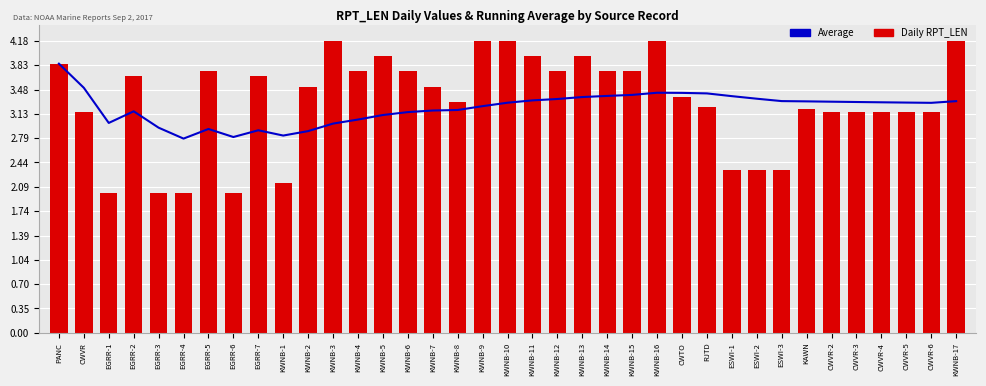

What is the maximum value for Running Avg?

3.9